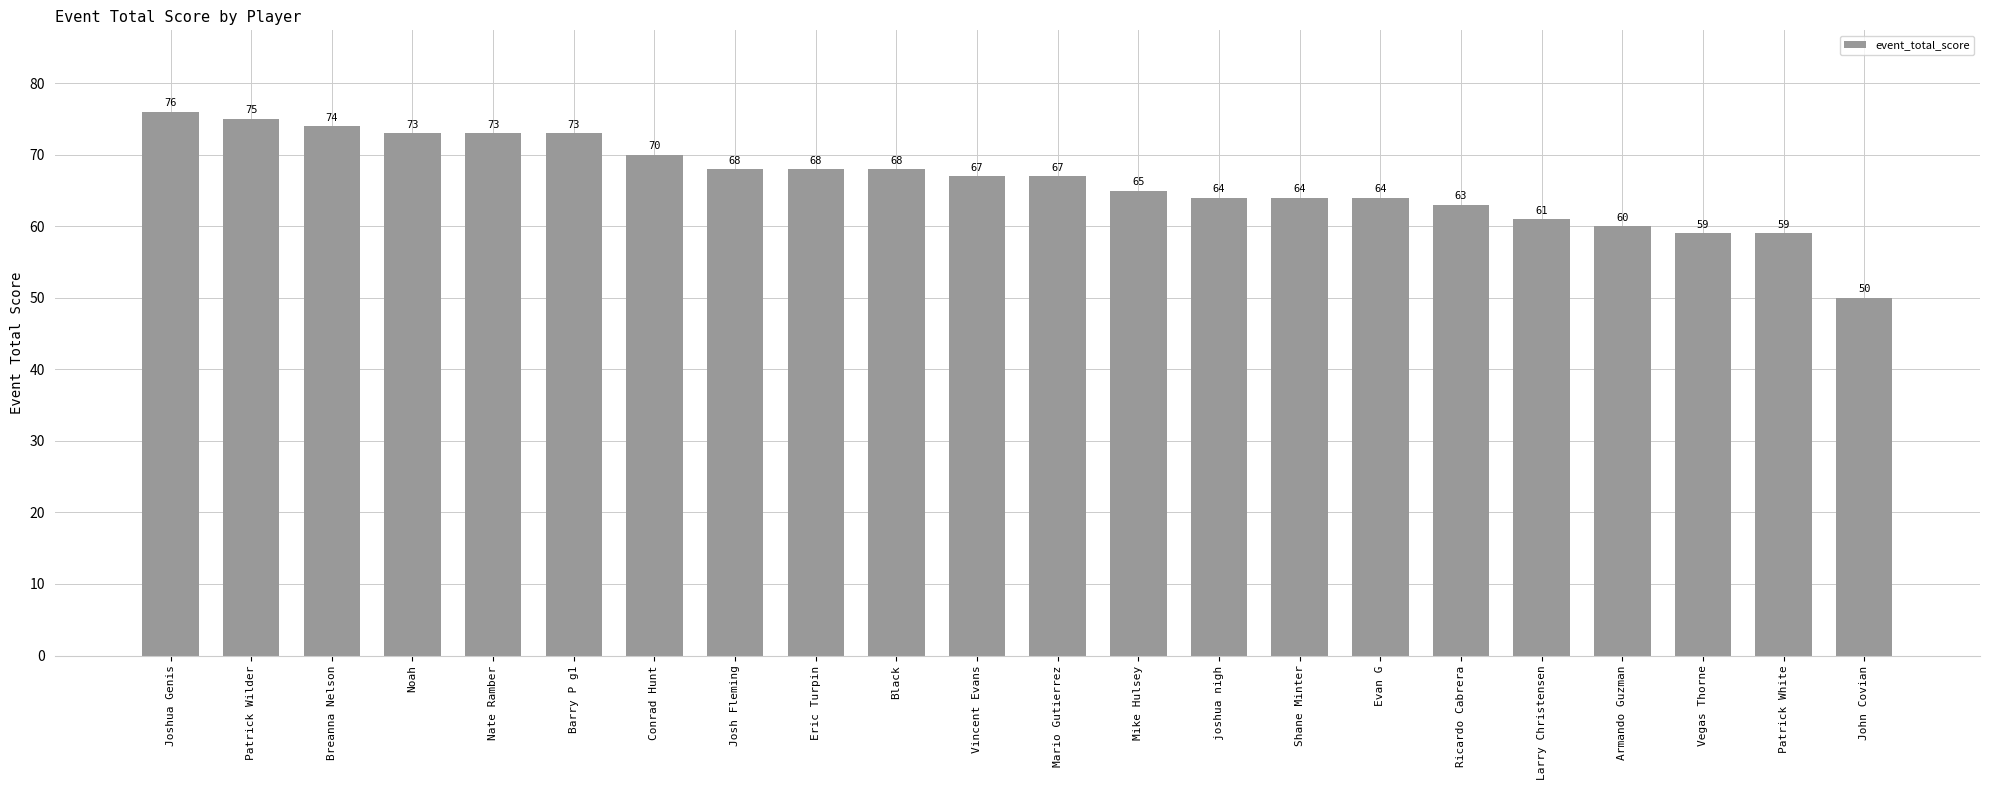

The value at Black is 91. True or false?

False